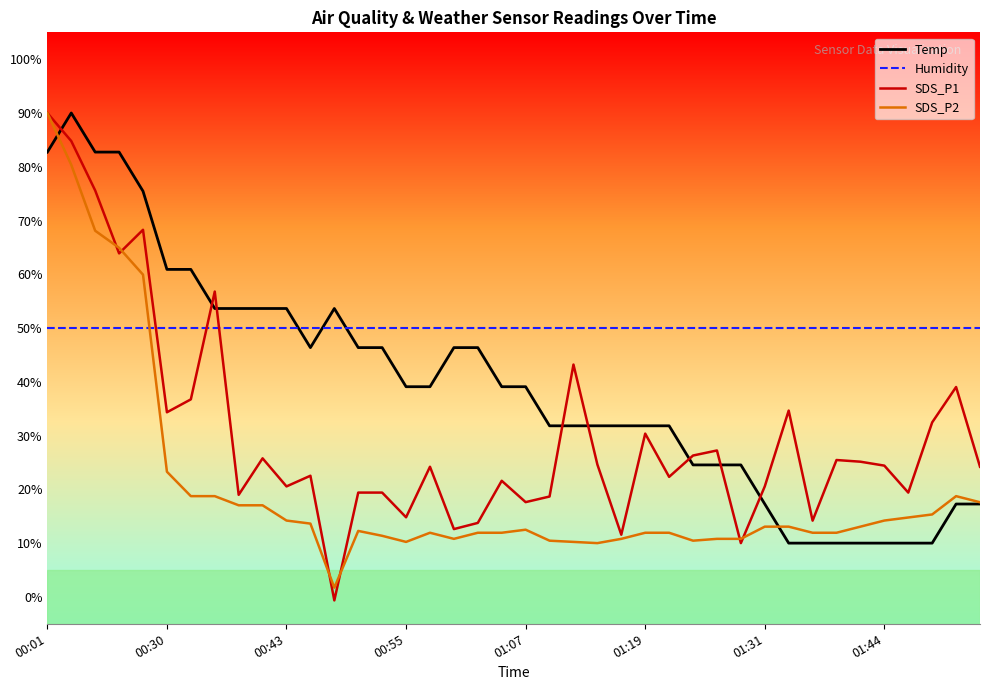

True or false: Temp and SDS_P1 cross at least once.

True